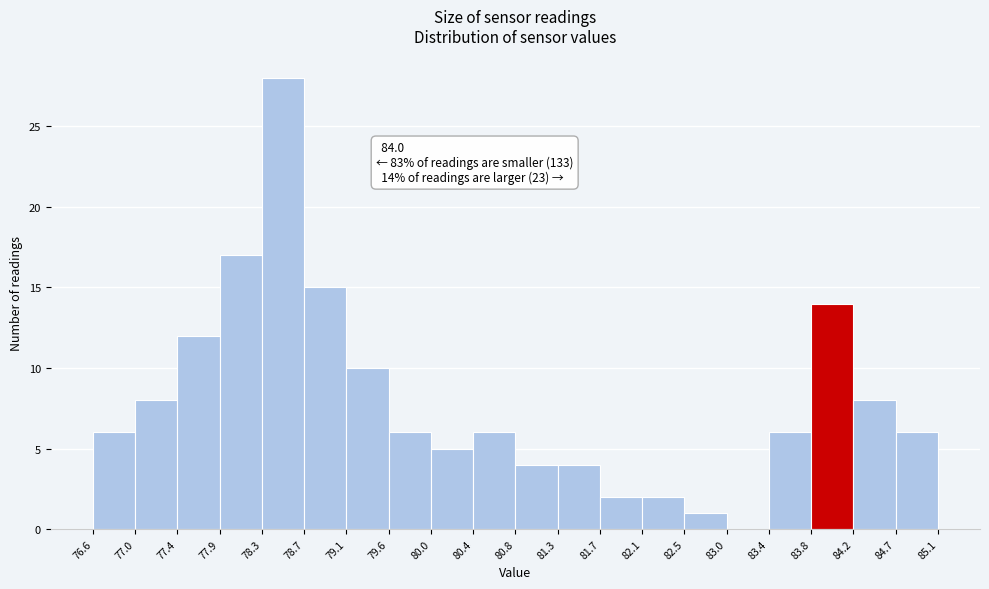

Over which range of the x-axis is the bar tallest?

78.3 to 78.7